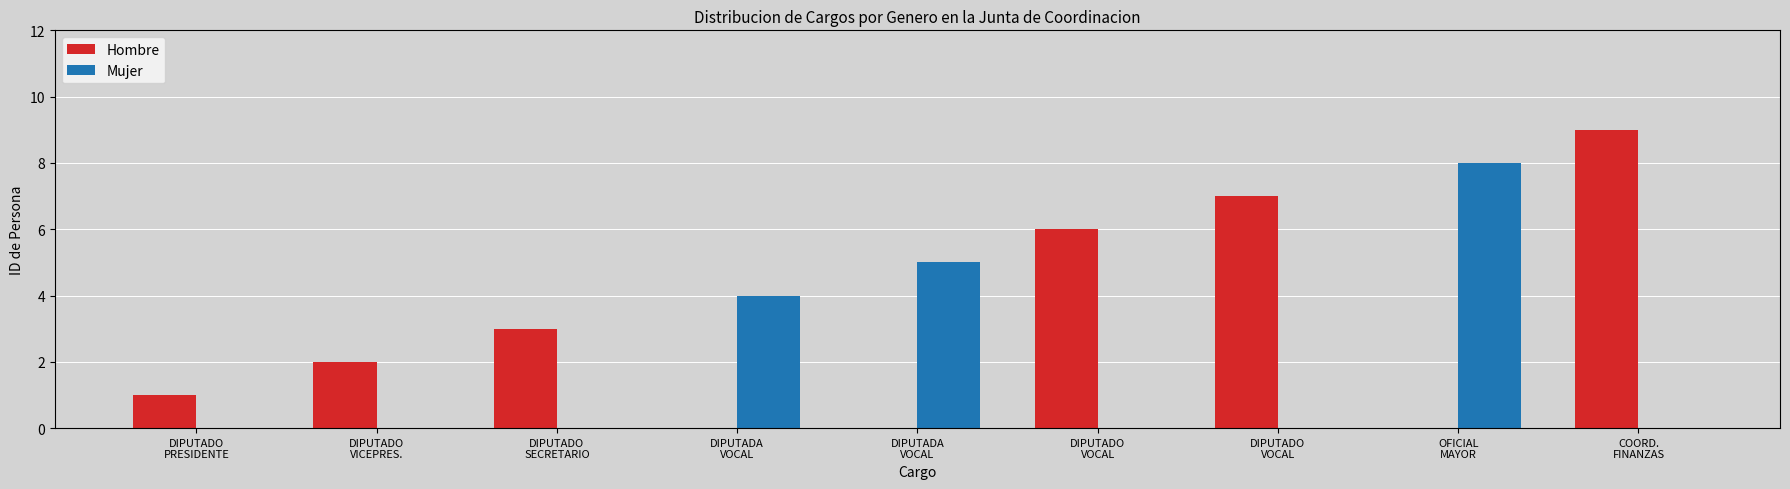

How many groups of bars are there?

9